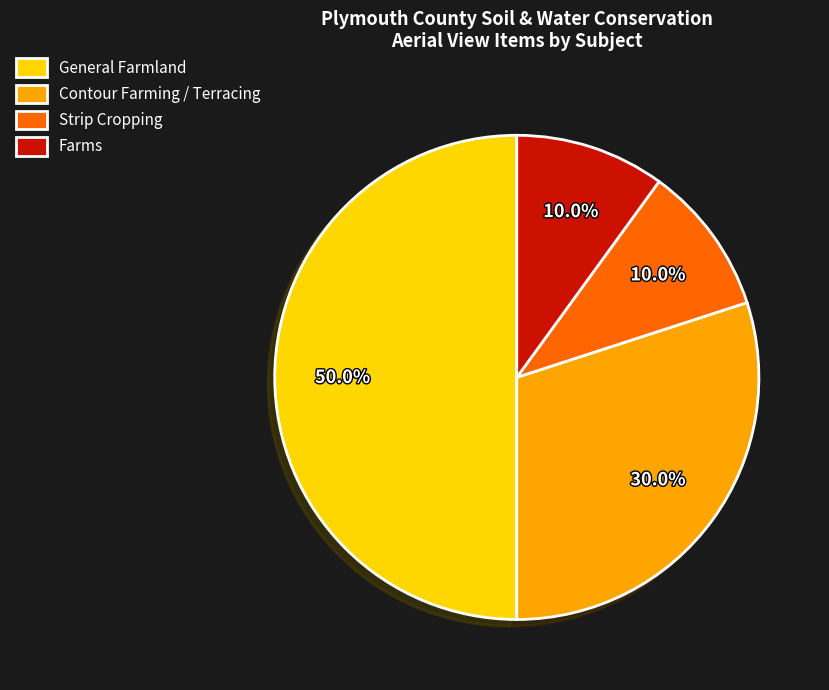

Which category has the biggest portion of the pie?

General Farmland